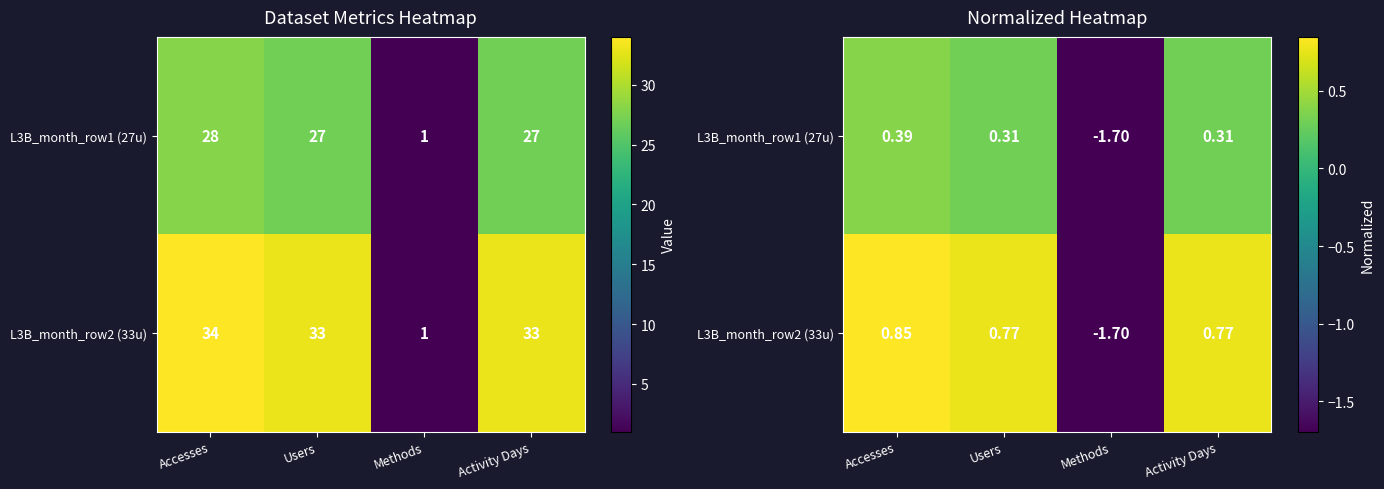

At which label does L3B_month_row1 (27u) first exceed 0?

Accesses